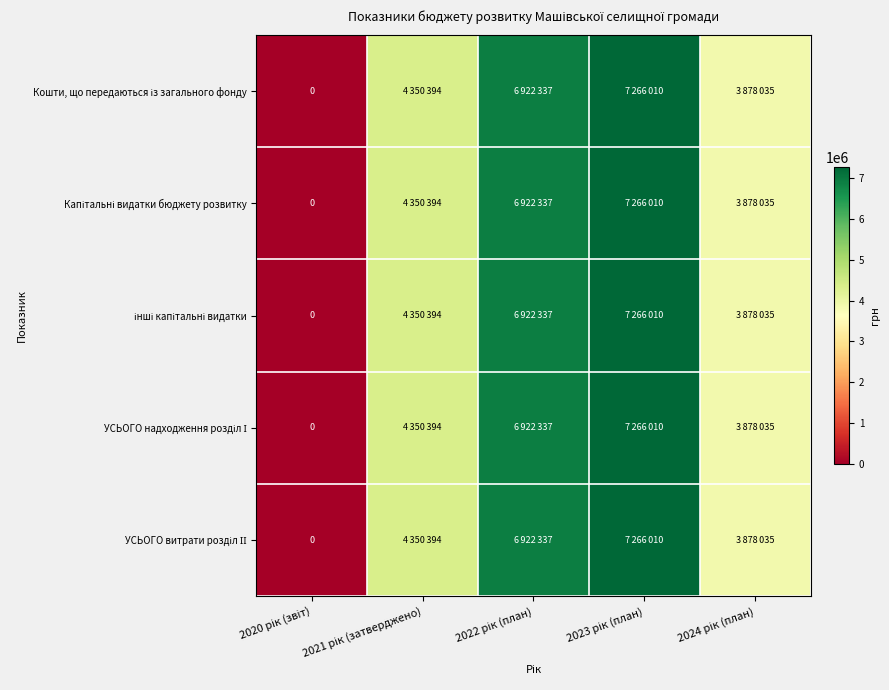

Between 2020 рік (звіт) and 2023 рік (план), which series saw the biggest shift?

Кошти, що передаються із загального фонду